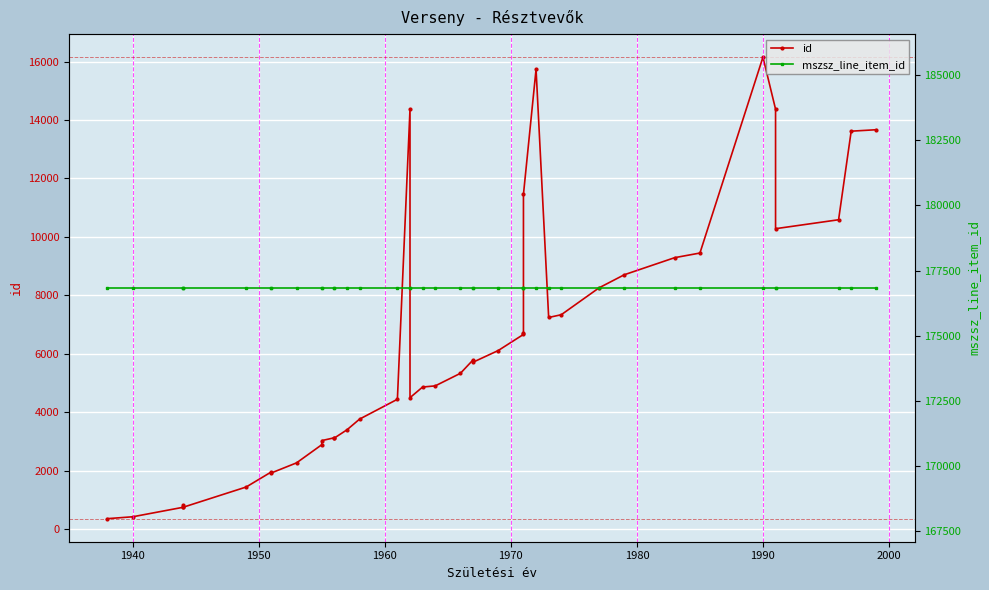

Rank the series by their average value, from highest to lowest.

mszsz_line_item_id, id